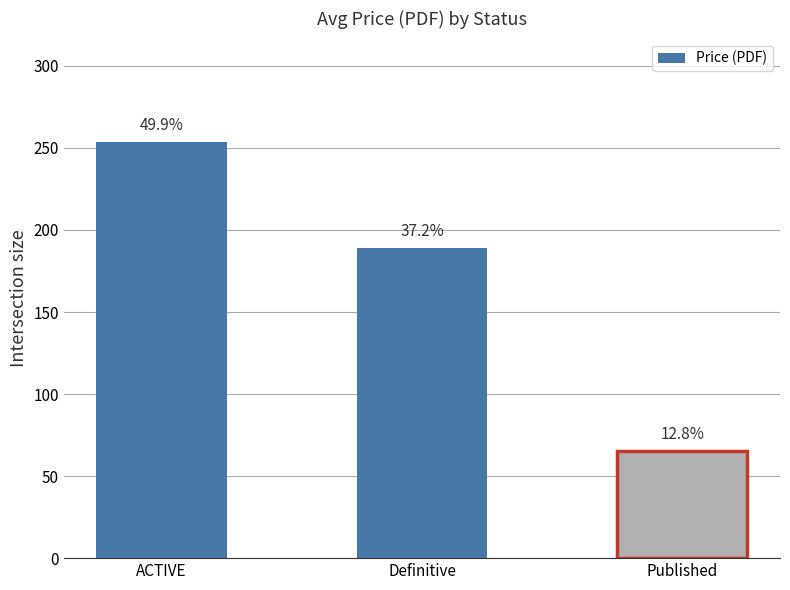

Are the bars horizontal?

No